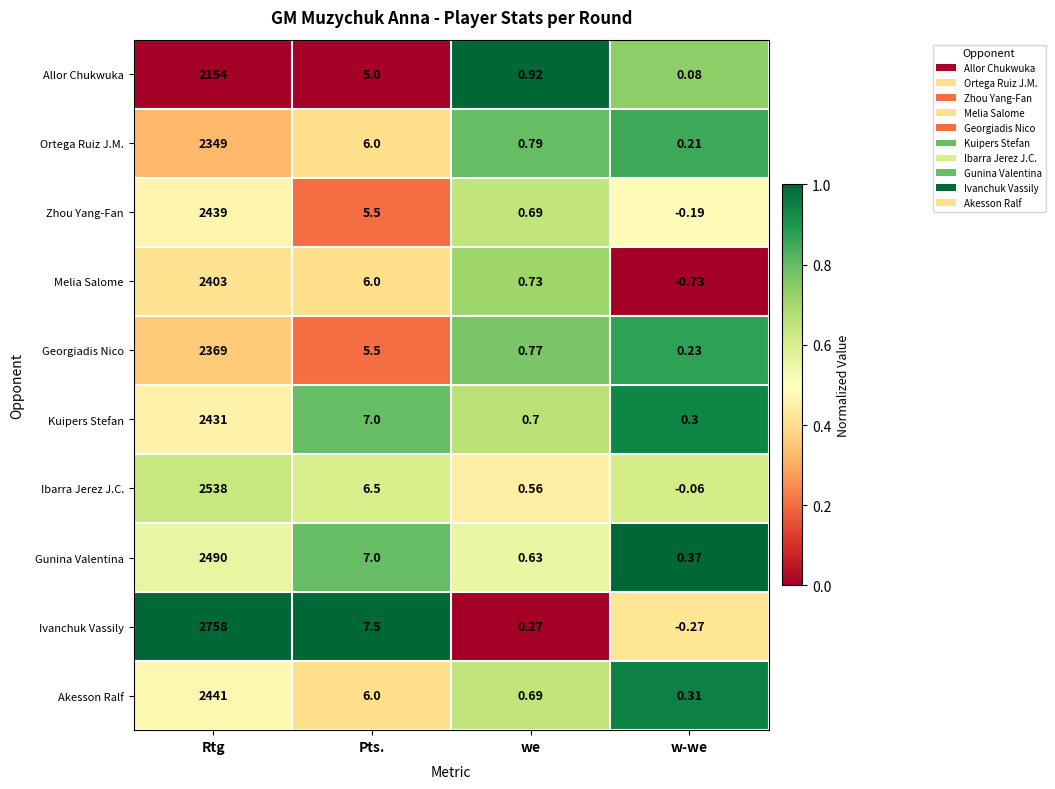

Which series has the largest range (max minus min)?

Ivanchuk Vassily